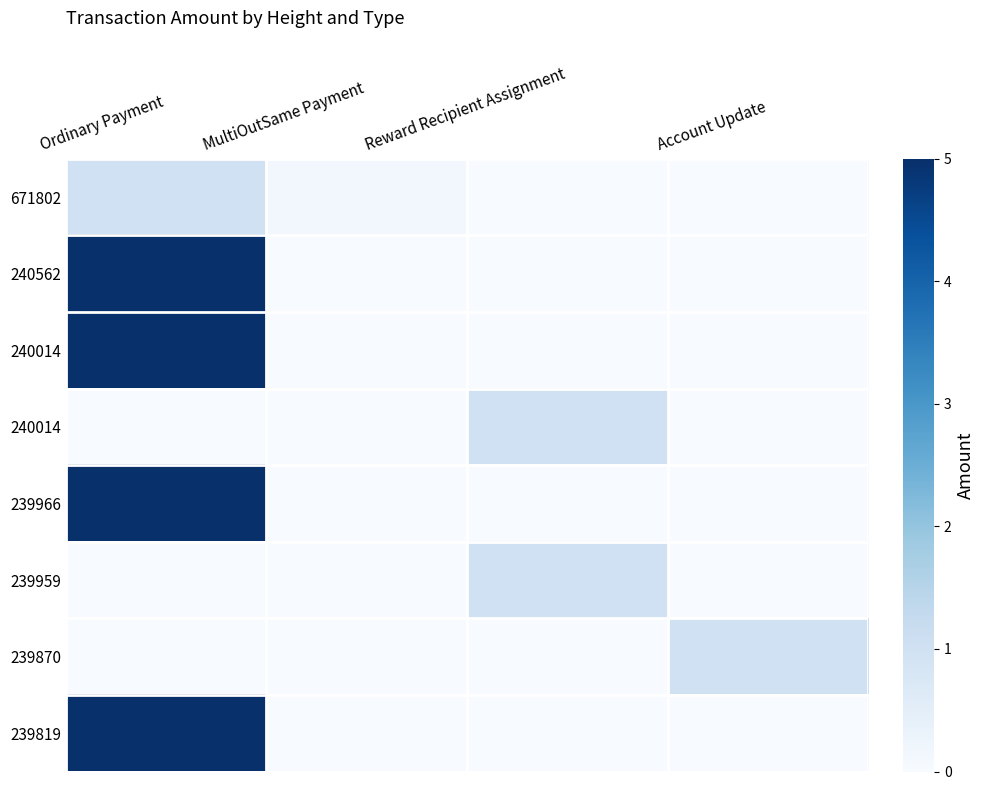

Which has a higher value, Ordinary Payment or MultiOutSame Payment?

Ordinary Payment